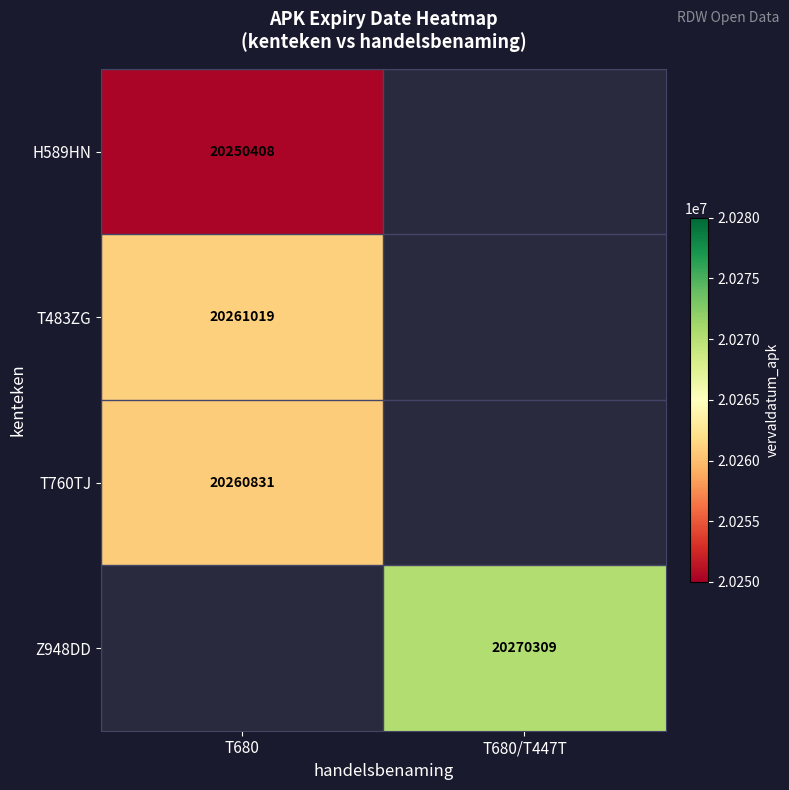

True or false: Z948DD has a value of 20270309 at T680/T447T.

True